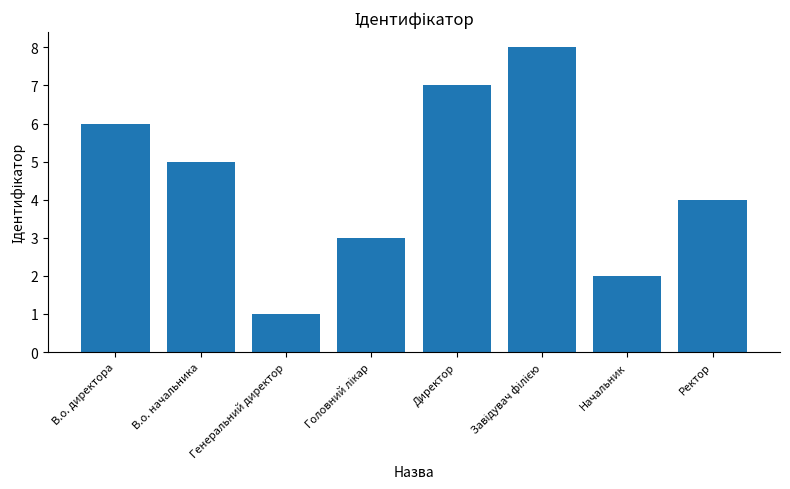

How many values are below 5?

4